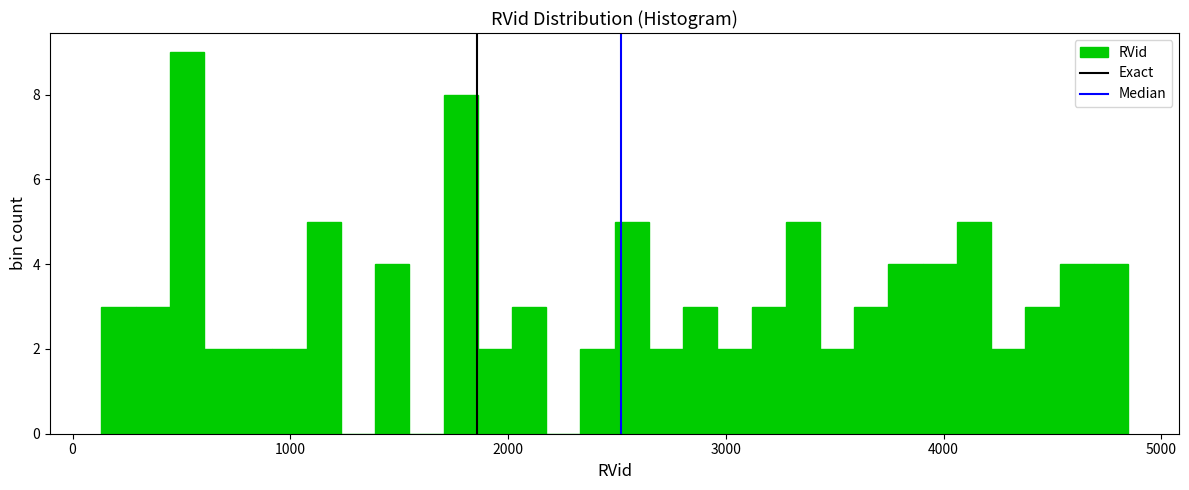

Read against the x-axis, roughly where is the centre of the tallest bar?

500